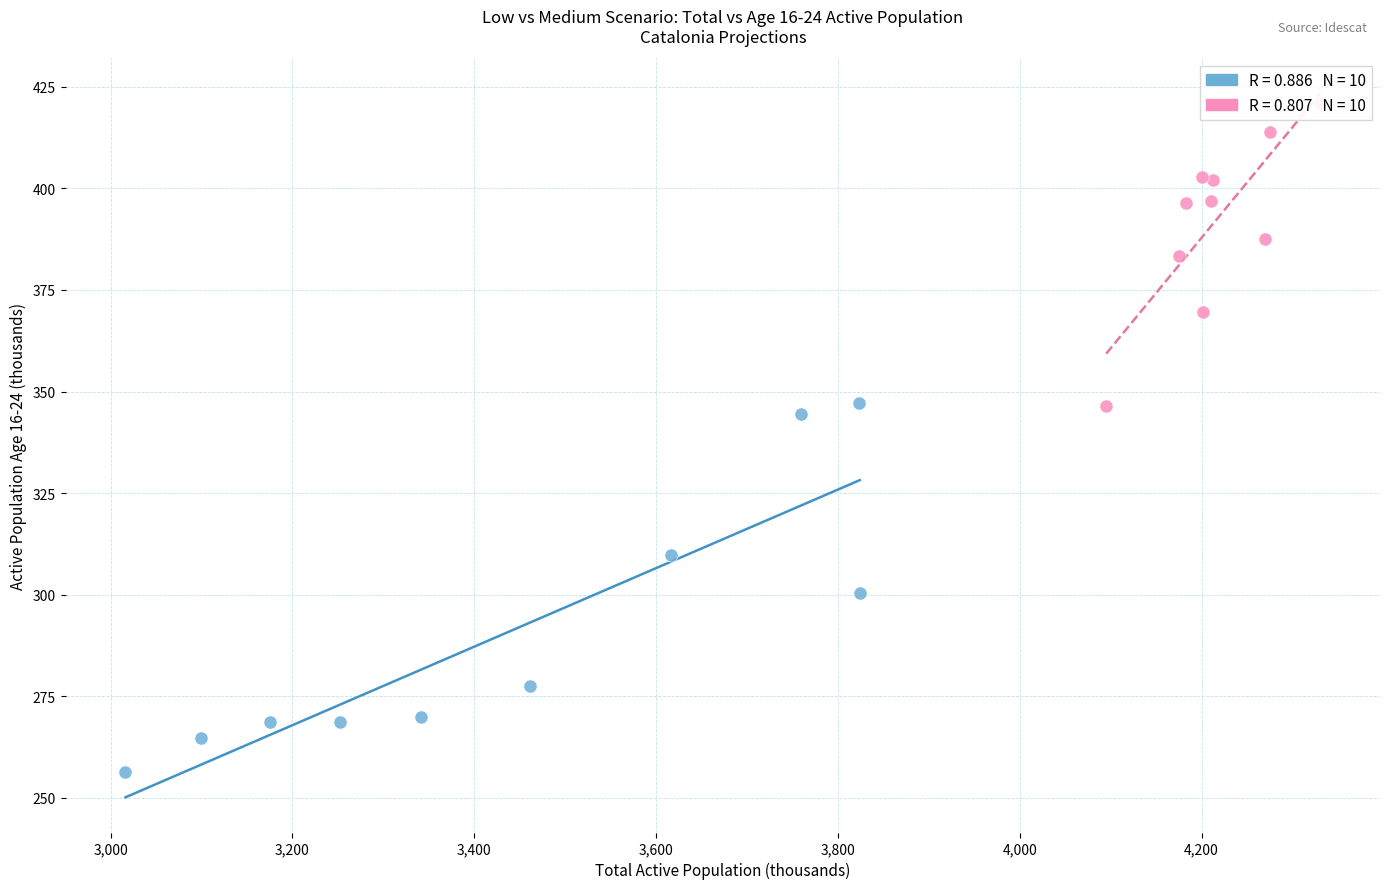

Which series contains the lowest Y value?

Low Scenario